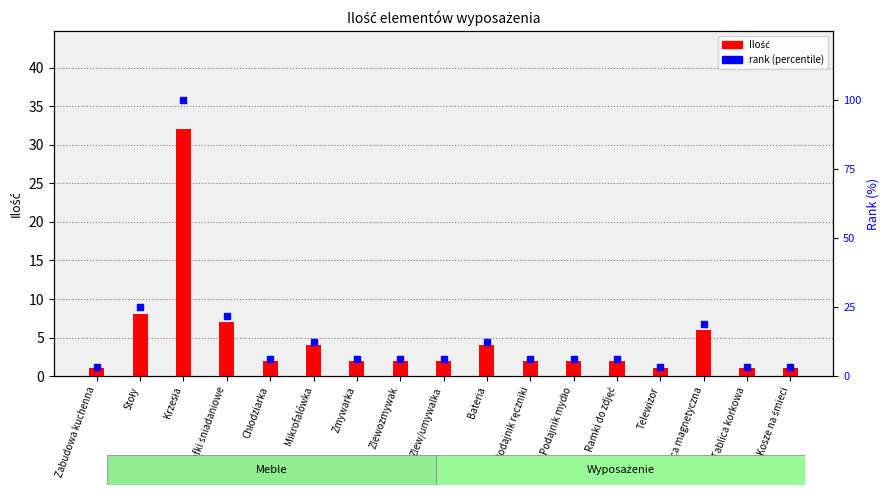

At which category is the sum across all series the highest?

Krzesła